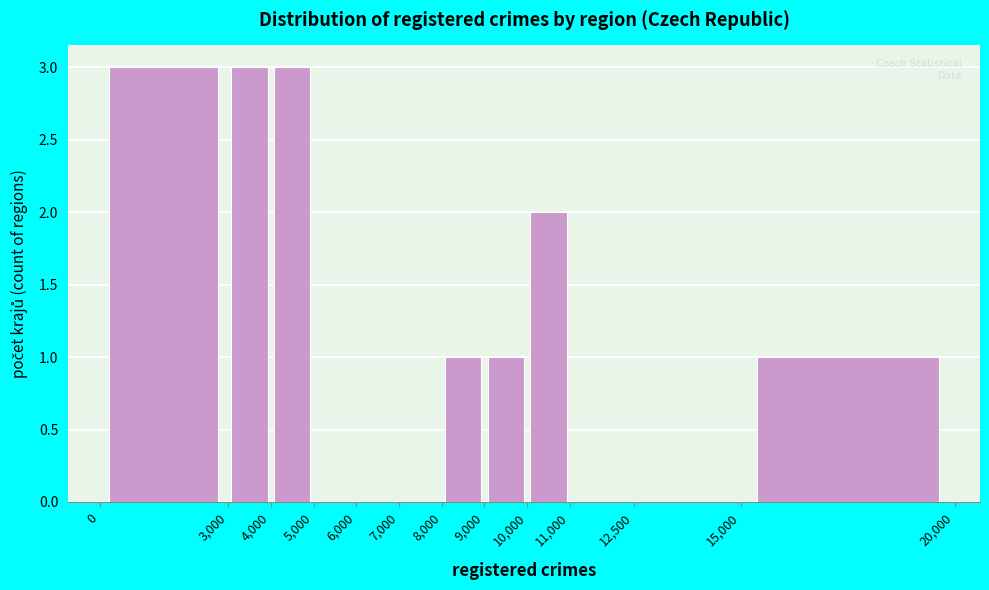

How tall is the bar that spans 8,000 to 9,000 on the x-axis? The values are not printed on the chart, so give them approximately, as read against the axis.

1